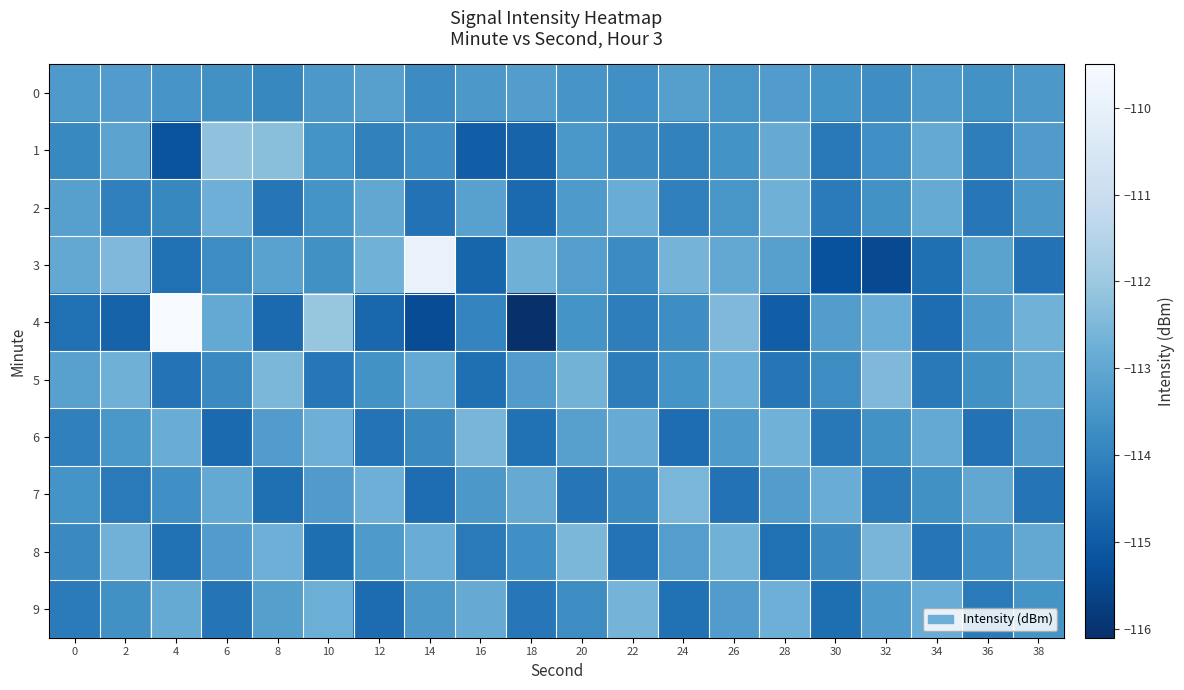

Which series has the largest range (max minus min)?

4